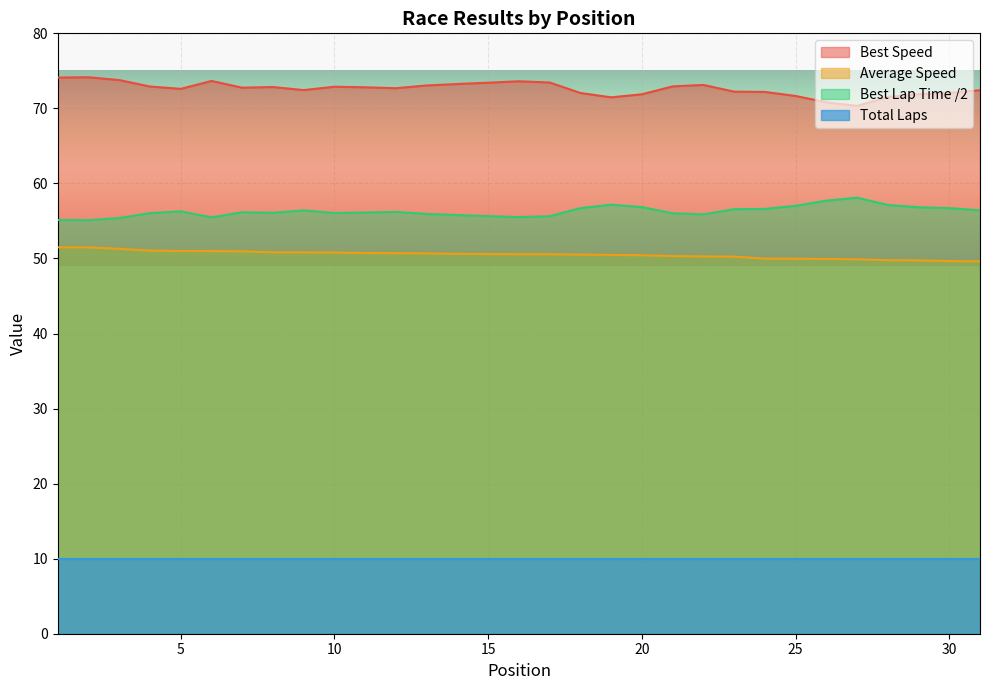

Between 5 and 20, which series saw the biggest shift?

Best Speed